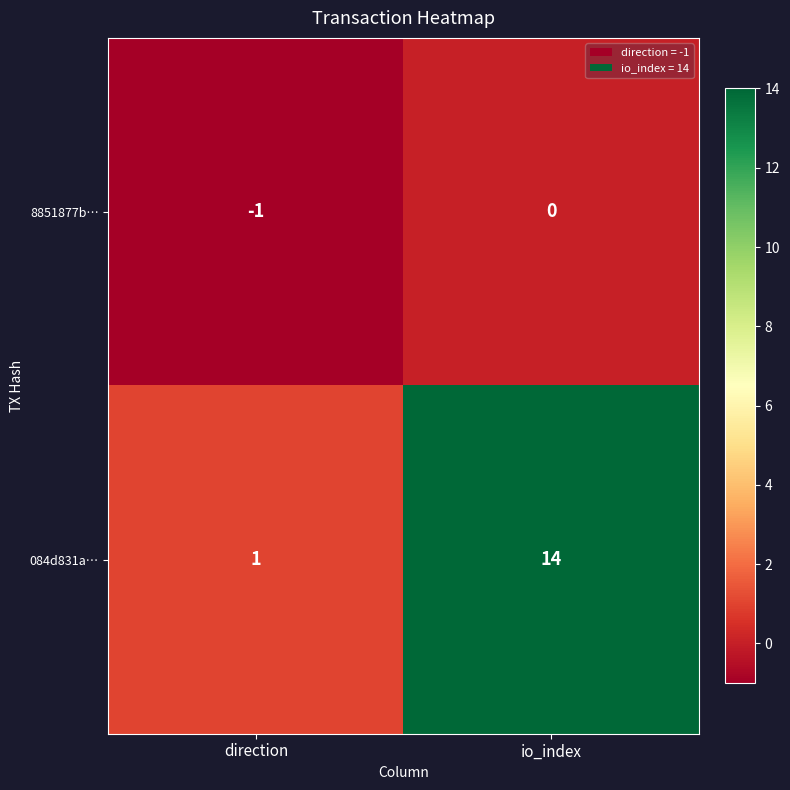

At which category does the chart reach its peak across all series?

io_index